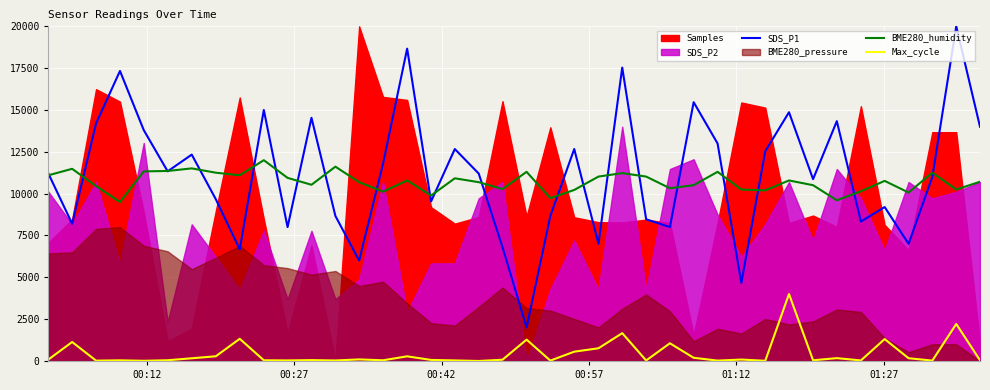

What is the highest value of the BME280_humidity series?

12000.0